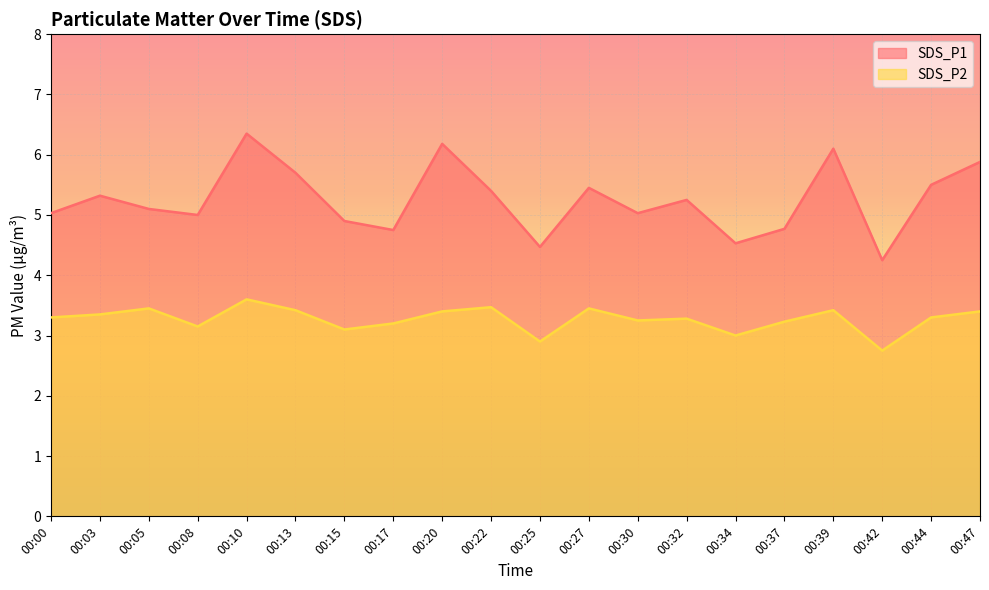

In SDS_P1, how many points are higher than both neighbors (excluding endpoints)?

6